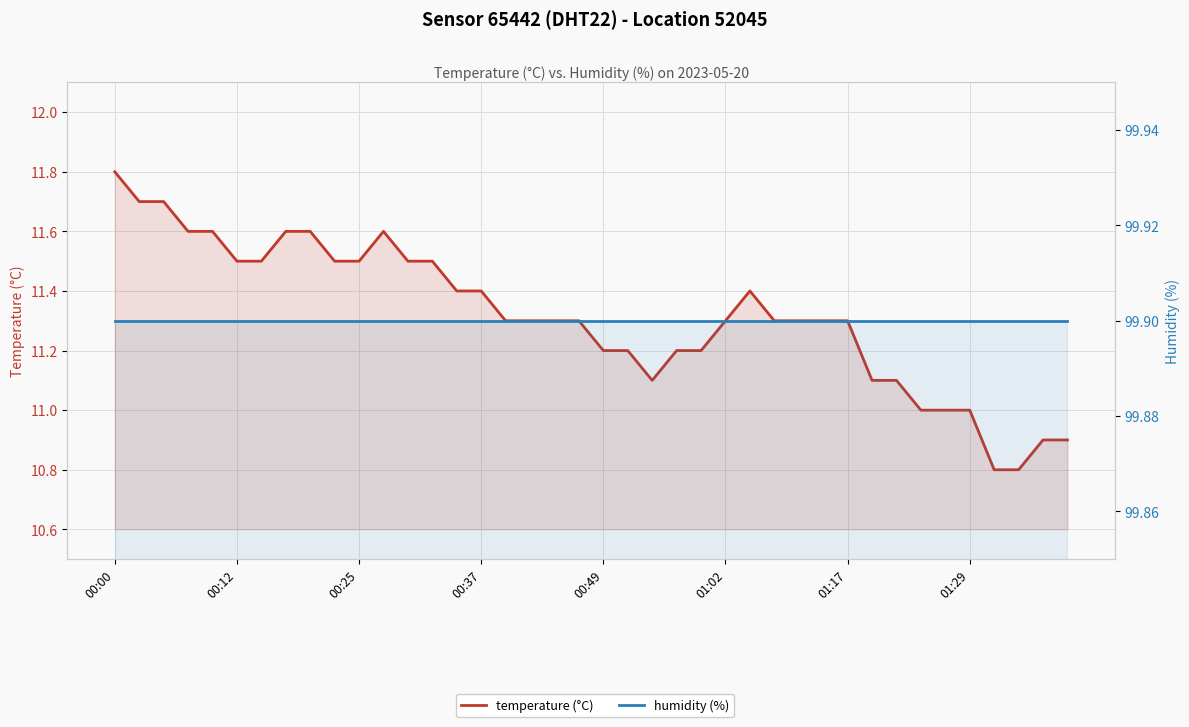

Is it true that temperature (°C) equals 11.0 at 01:29?

True